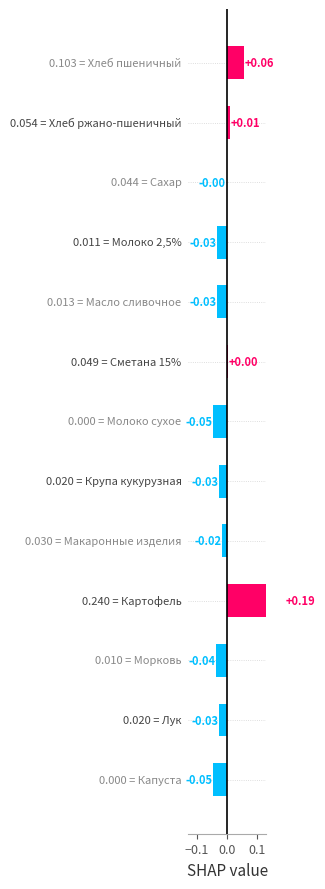

Reading left to right, what are all the values shown in this chart?

0.1	0.0	-0.0	-0.0	-0.0	0.0	-0.0	-0.0	-0.0	0.2	-0.0	-0.0	-0.0